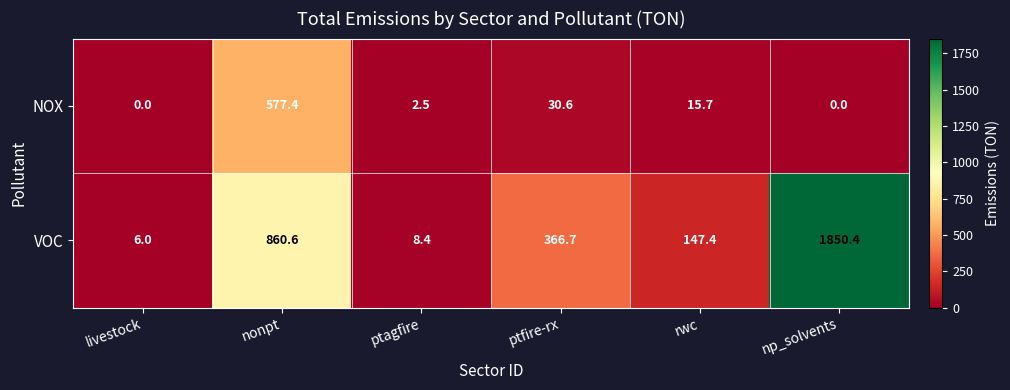

Reading left to right, list all the values displayed in this chart.

NOX: 0.0	577.4	2.5	30.6	15.7	0.0
VOC: 6.0	860.6	8.4	366.7	147.4	1850.4